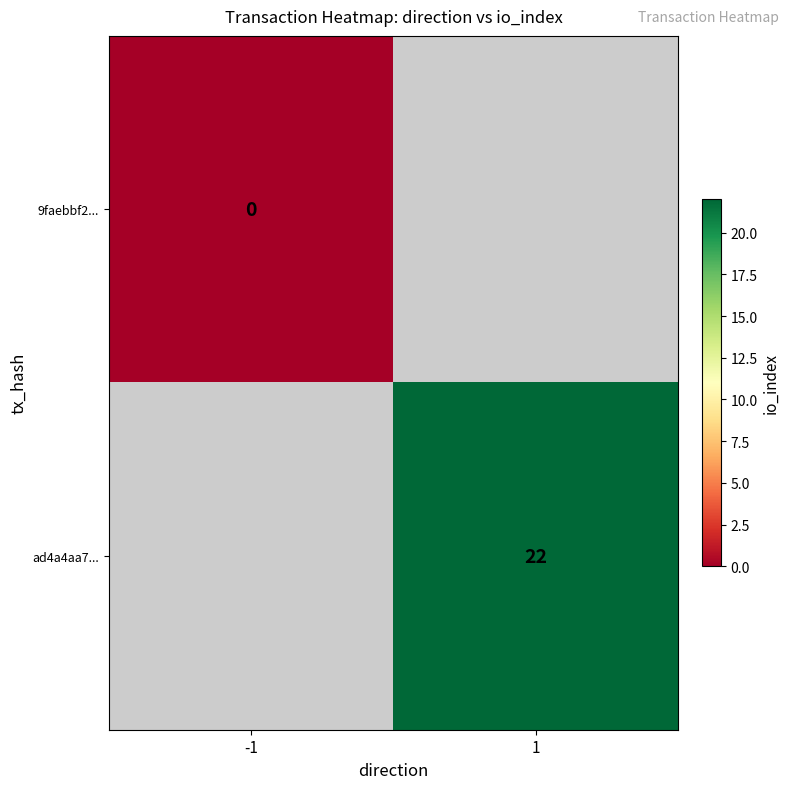

True or false: ad4a4aa7... has a value of 22 at 1.

True